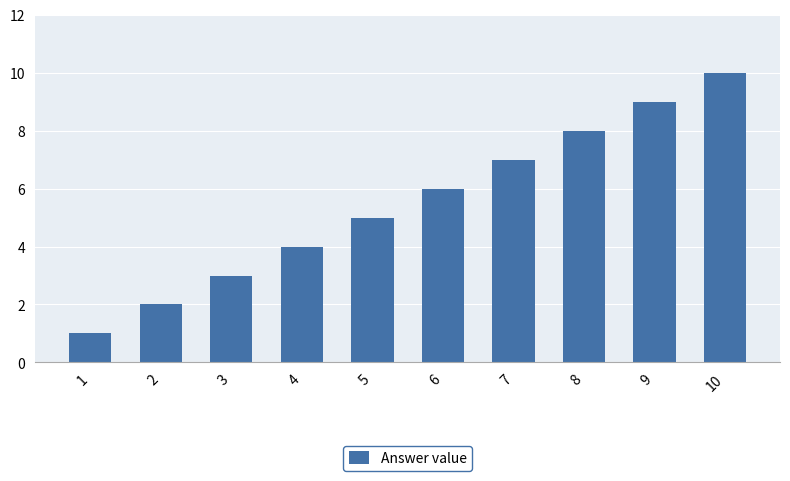

List the labels in order of value, largest first.

10, 9, 8, 7, 6, 5, 4, 3, 2, 1